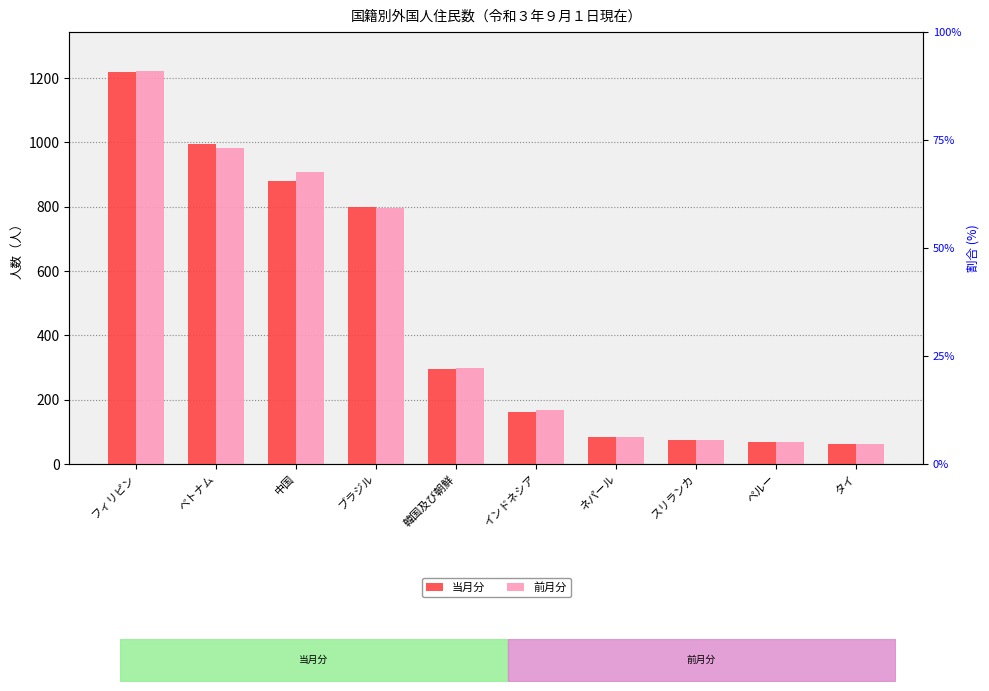

What is the difference between the maximum and minimum values in the 前月分 series?

1157